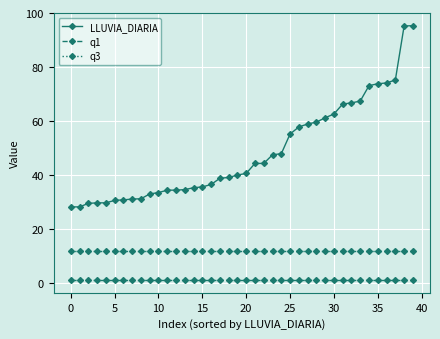

Which series has the widest spread of values?

LLUVIA_DIARIA